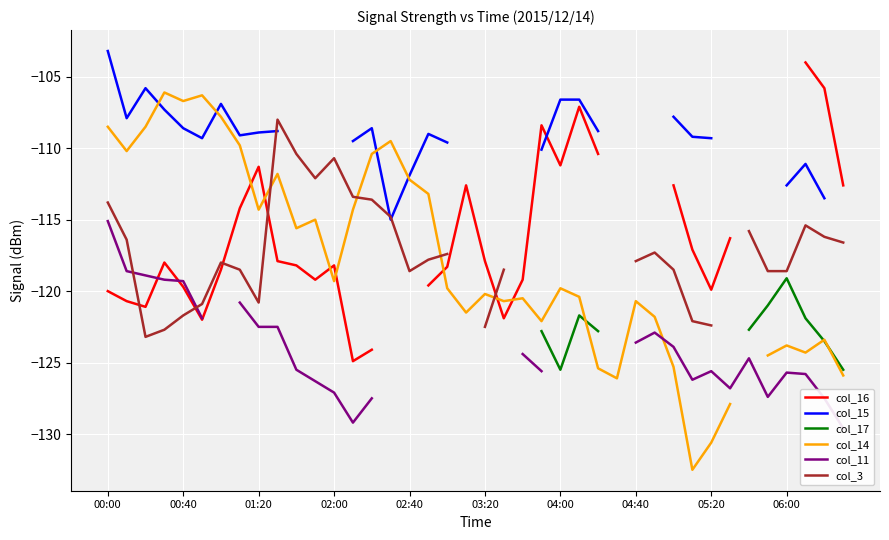

Where is col_15 nearest to the value -109?

17